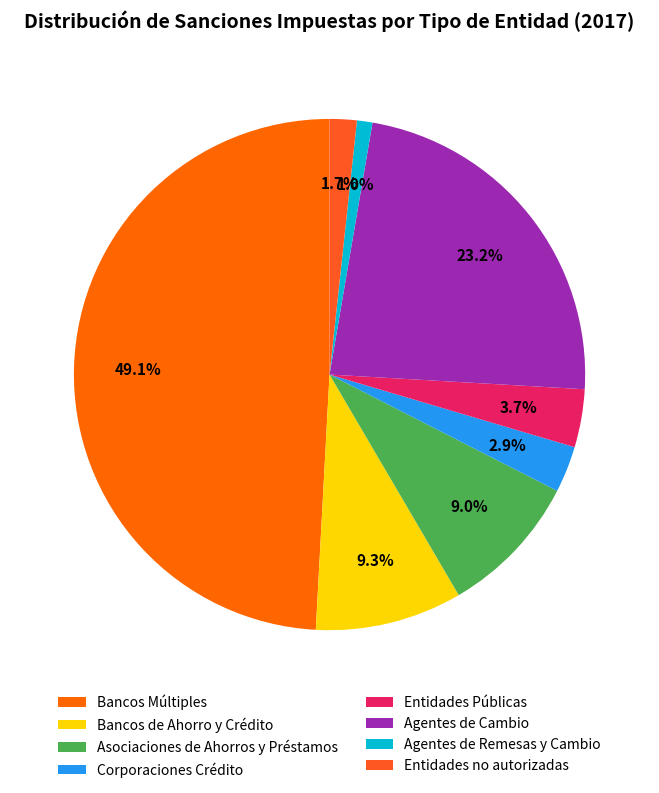

The Agentes de Remesas y Cambio slice represents 1% of the pie. True or false?

True